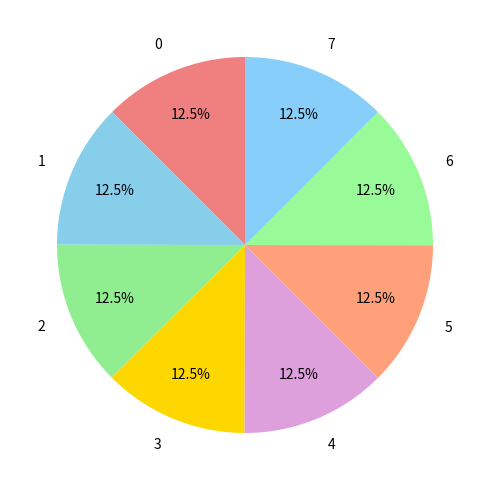

Is 4 the majority of the pie?

No